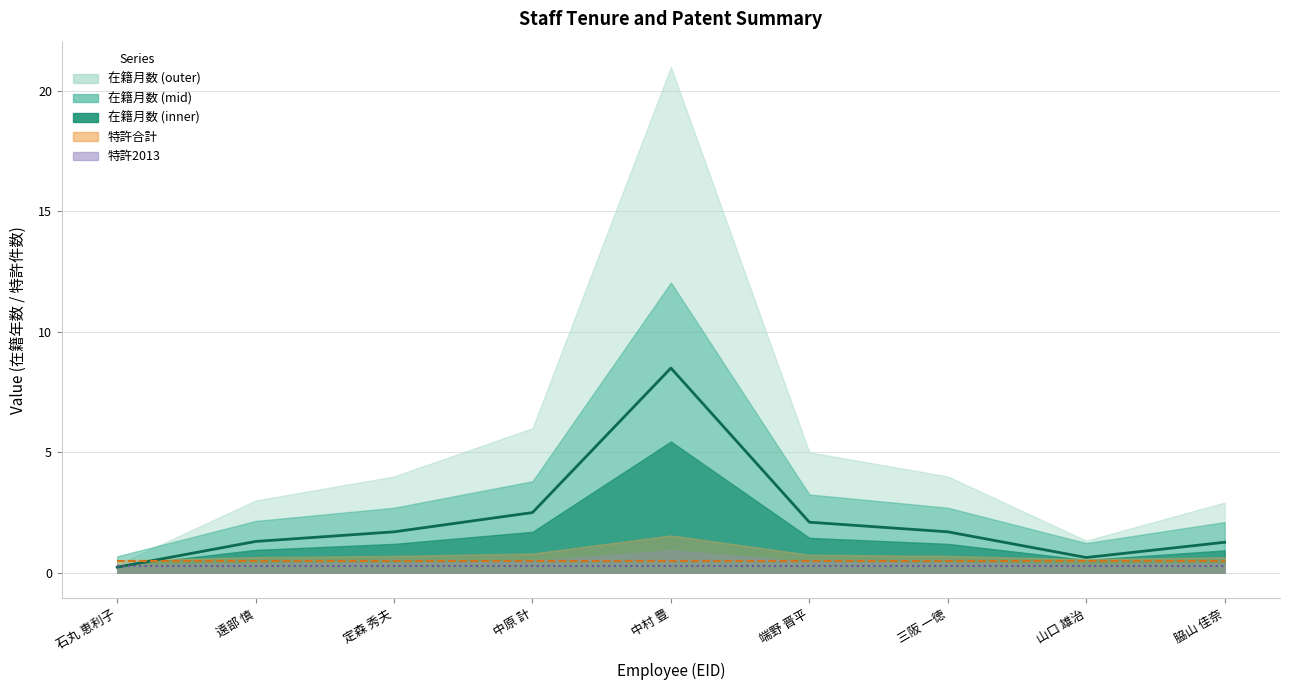

What is the label of the 4th point from the right?

端野 晋平